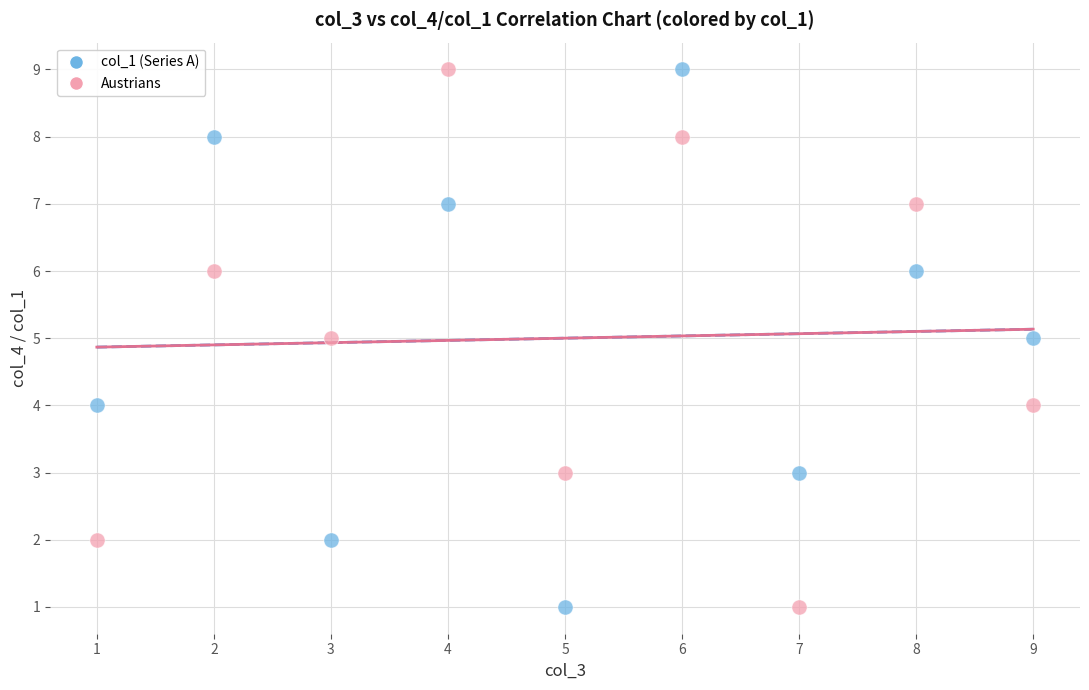

What are all the series names shown in the legend?

col_1 (Series A), Austrians